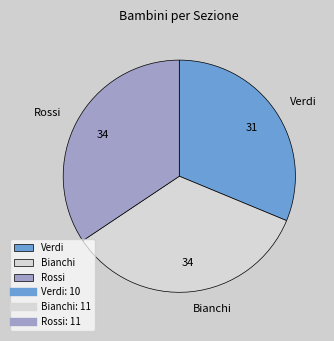

Combined, do Bianchi and Verdi account for over 50%?

Yes